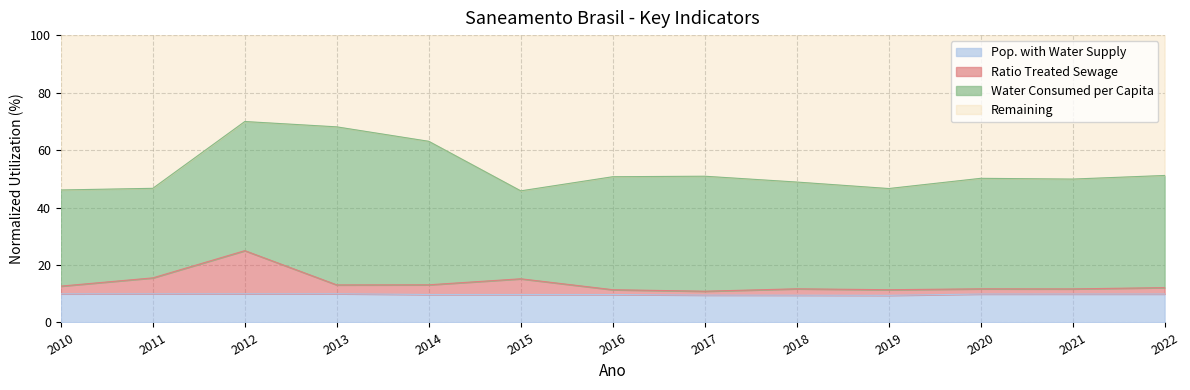

What is the minimum value shown in the chart?

9.4